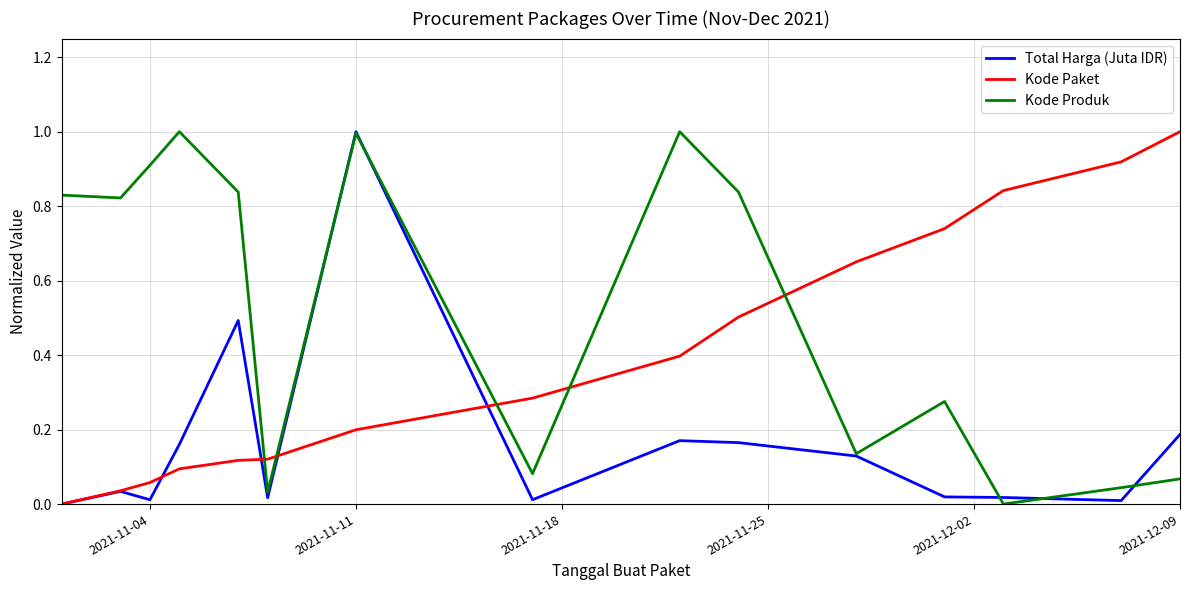

Rank the series by their average value, from highest to lowest.

Kode Produk, Kode Paket, Total Harga (Juta IDR)